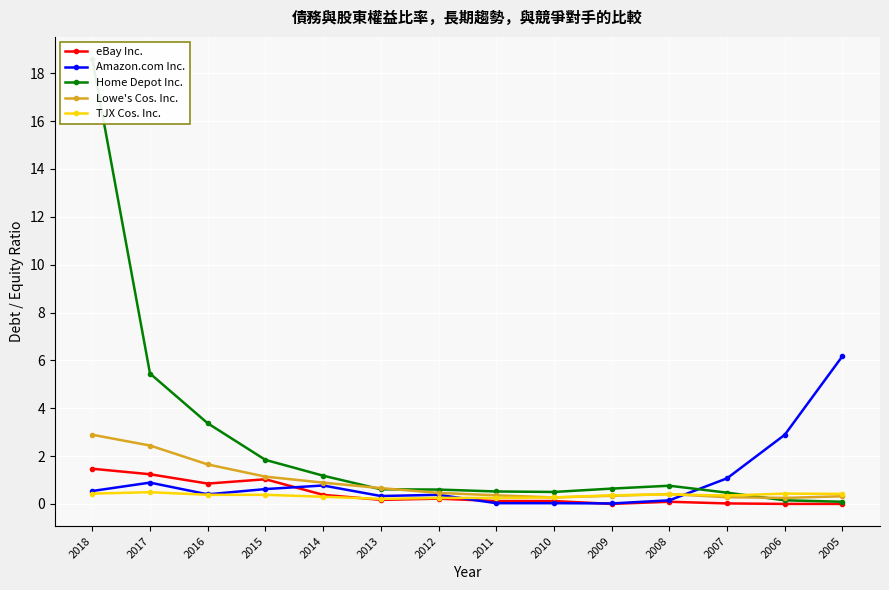

The value of TJX Cos. Inc. at 2005 is 0.4. True or false?

True